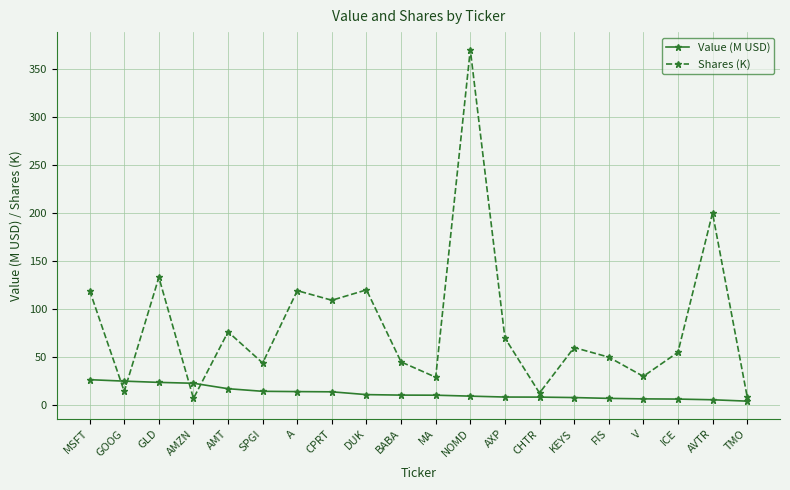

Which series changed the most between MSFT and CHTR?

Shares (K)